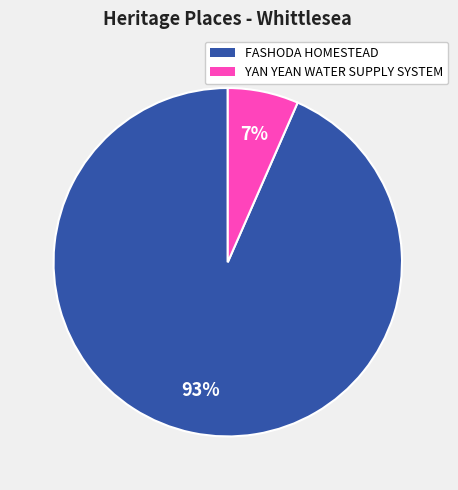

To the nearest percent, what is the combined percentage of FASHODA HOMESTEAD and YAN YEAN WATER SUPPLY SYSTEM?

100%